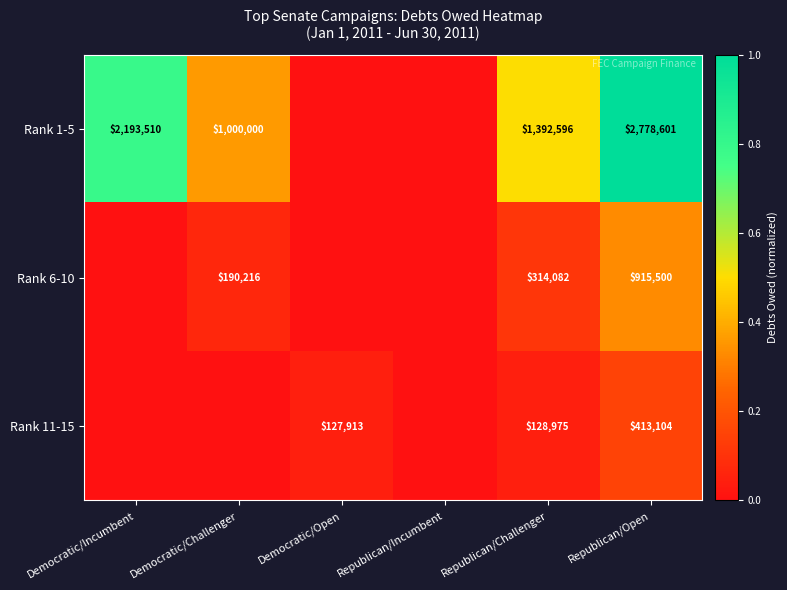

Is it true that Rank 6-10 equals 314082 at Republican/Challenger?

True